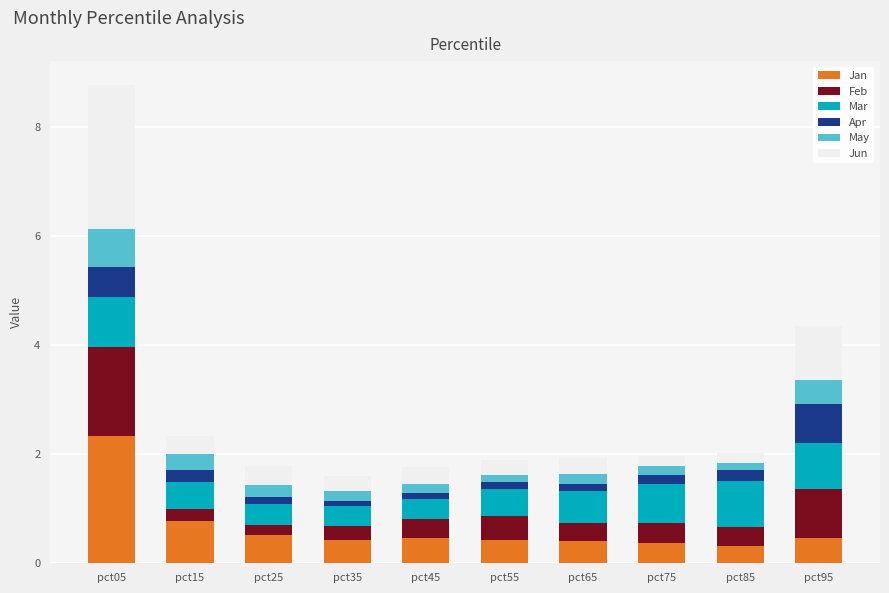

What is the total value across all series at pct15?

2.3